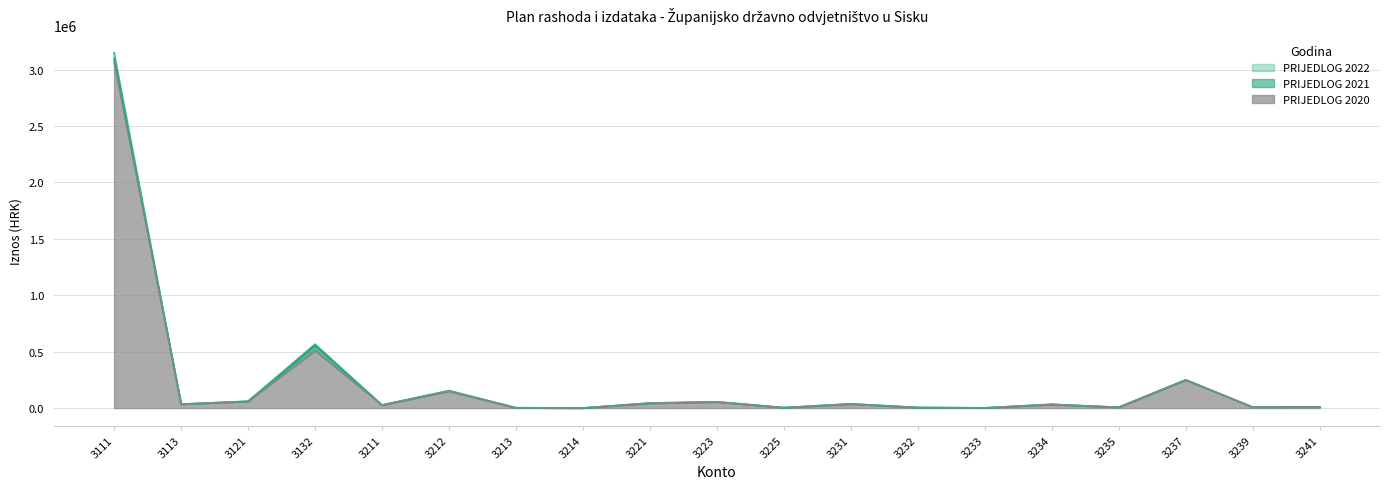

What is the difference between the highest and lowest values at 3212?

5000